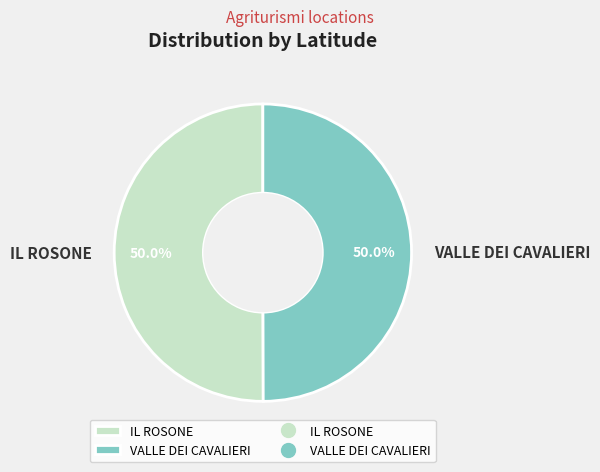

How much of the chart is everything except VALLE DEI CAVALIERI?

50.0%